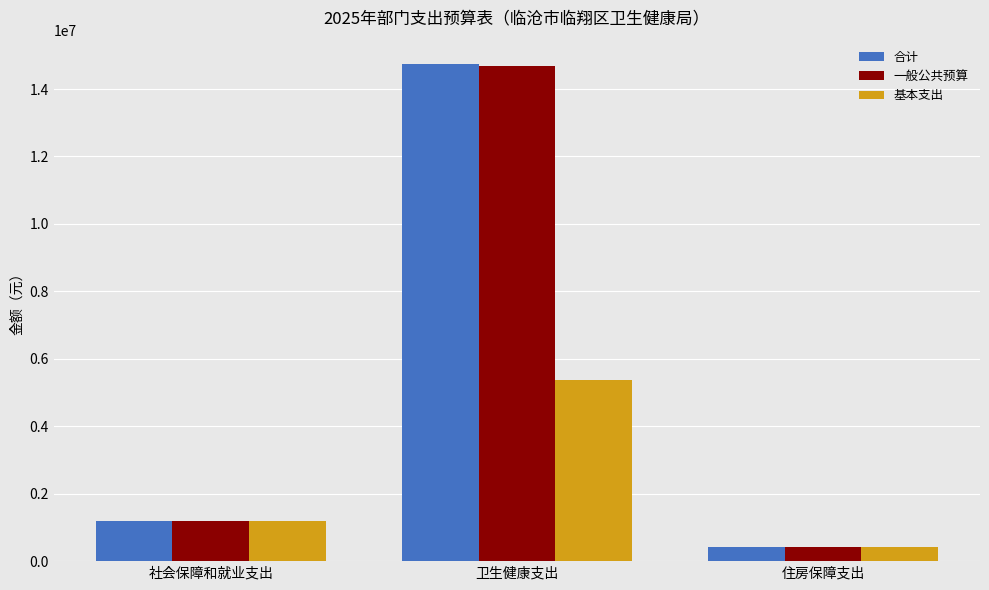

At which category is the sum across all series the highest?

卫生健康支出